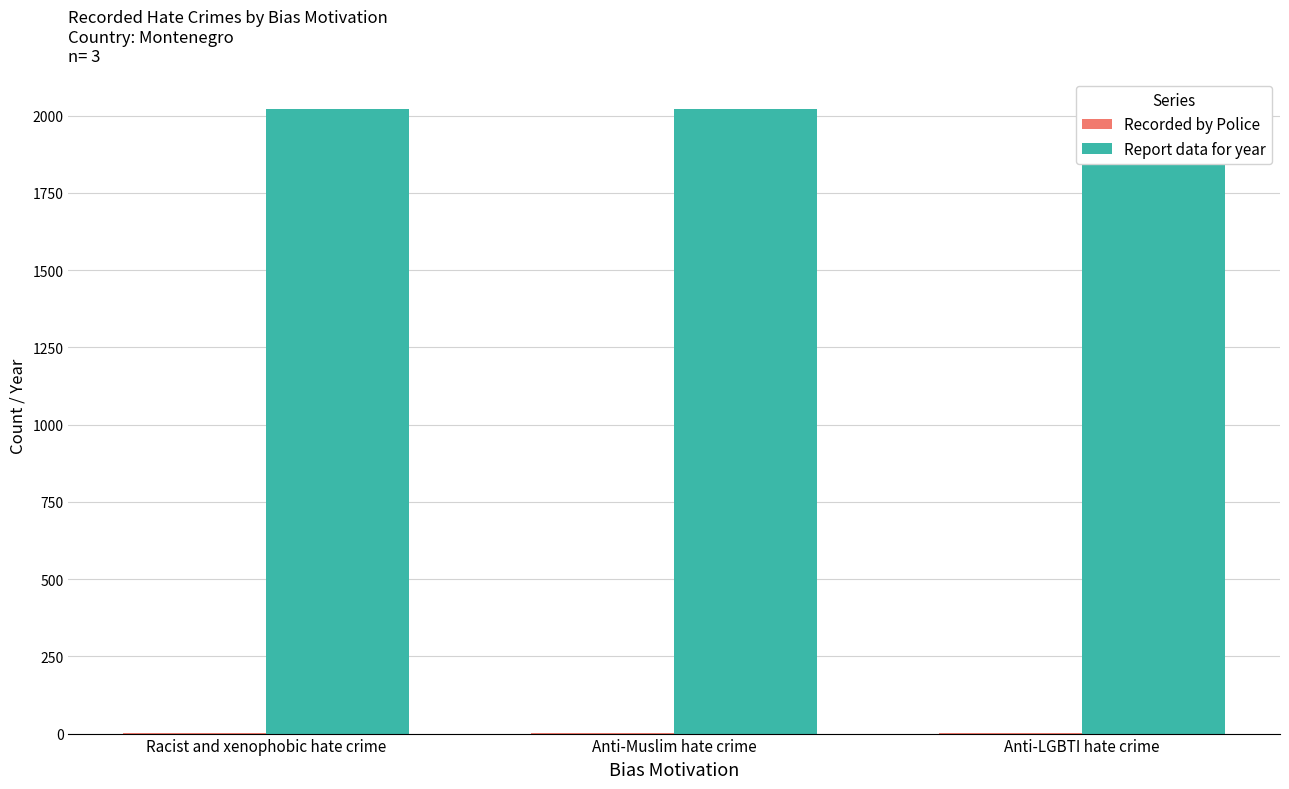

What is the maximum value for Recorded by Police?

3